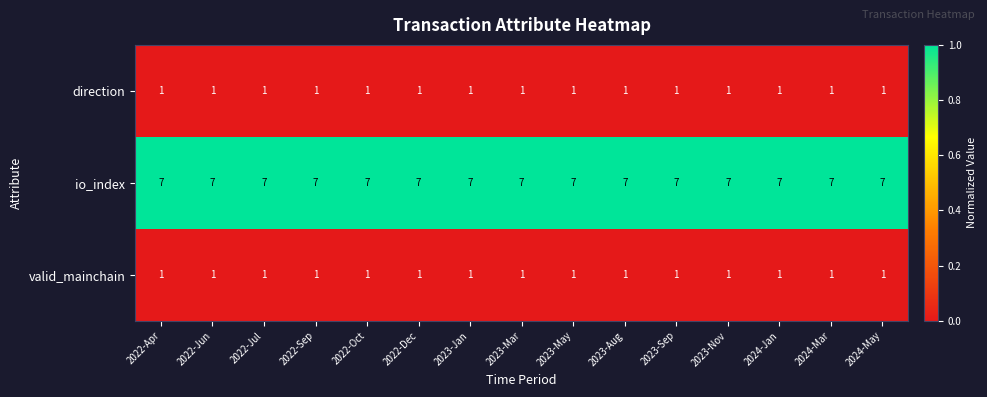

At how many categories does at least one series exceed 6?

15